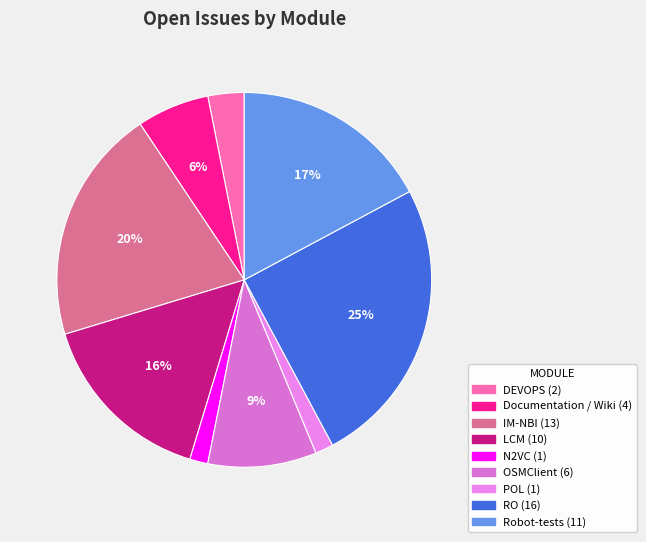

Approximately how many times larger is the value at Documentation / Wiki compared to IM-NBI?

0.3